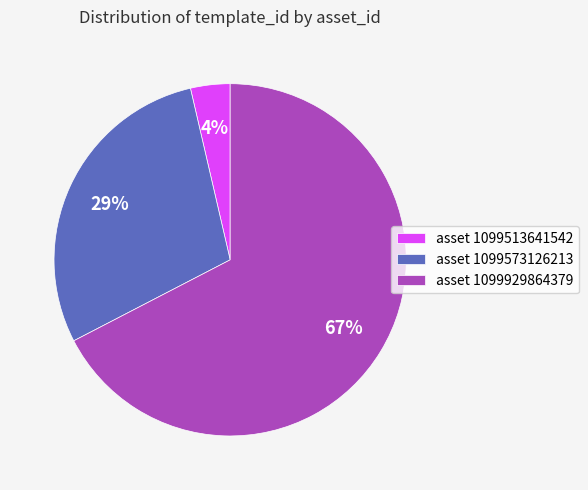

To the nearest percent, what is the difference between the asset 1099513641542 and asset 1099573126213 slice percentages?

25%